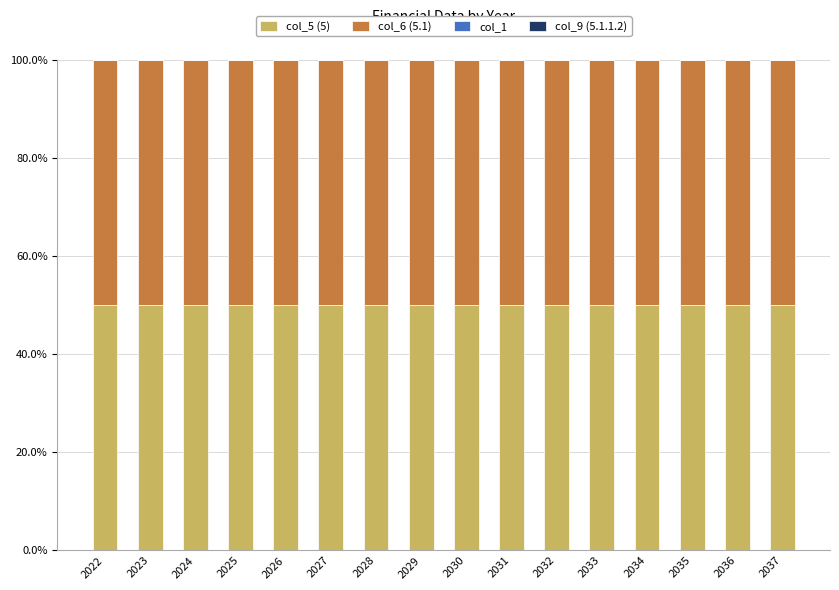

Reading left to right, list all the values displayed in this chart.

col_5 (5): 50	50	50	50	50	50	50	50	50	50	50	50	50	50	50	50
col_6 (5.1): 50	50	50	50	50	50	50	50	50	50	50	50	50	50	50	50
col_1: 0	0	0	0	0	0	0	0	0	0	0	0	0	0	0	0
col_9 (5.1.1.2): 0	0	0	0	0	0	0	0	0	0	0	0	0	0	0	0